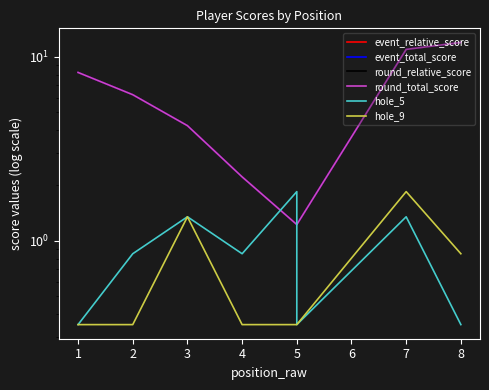

What is the difference between the maximum and minimum values in the round_relative_score series?

10.8